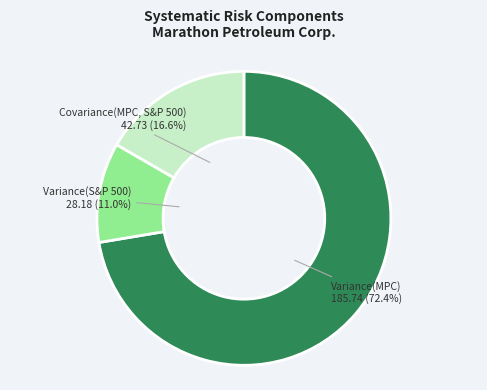

Which slice is the smallest?

Variance(S&P 500)